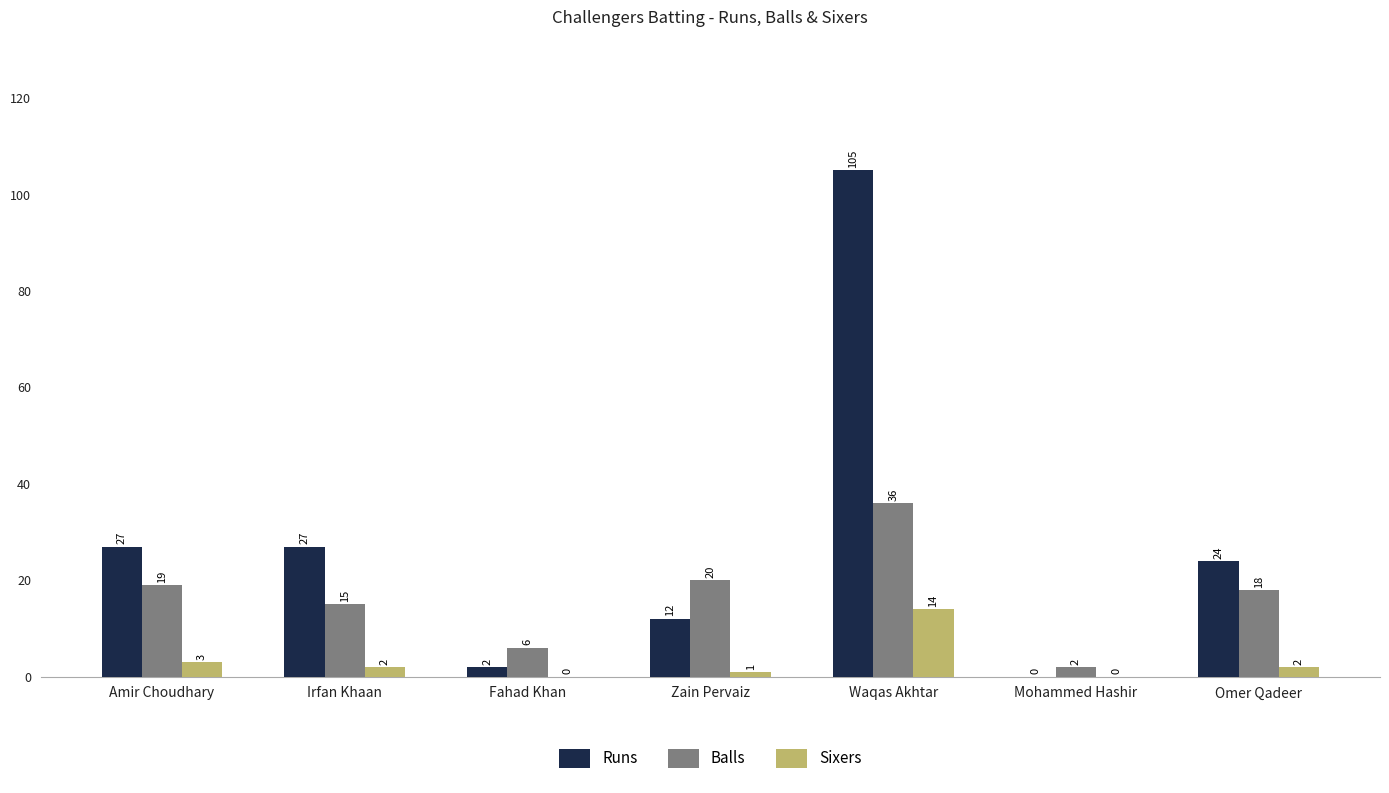

The value of Sixers at Irfan Khaan is 2. True or false?

True